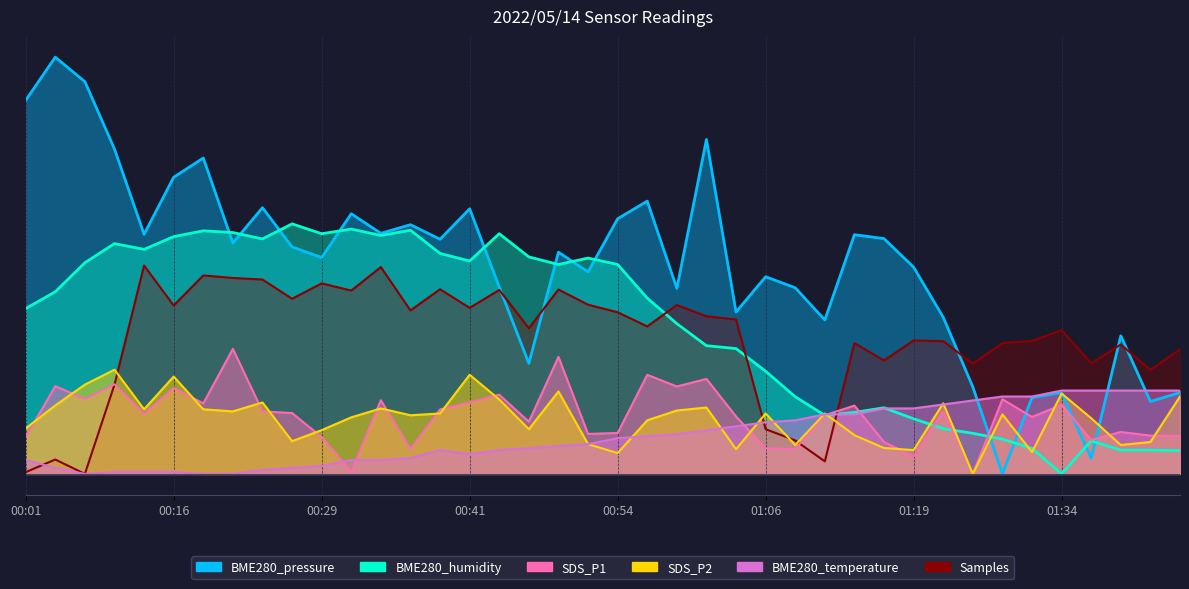

Where does the BME280_pressure series first go above 163?

00:01